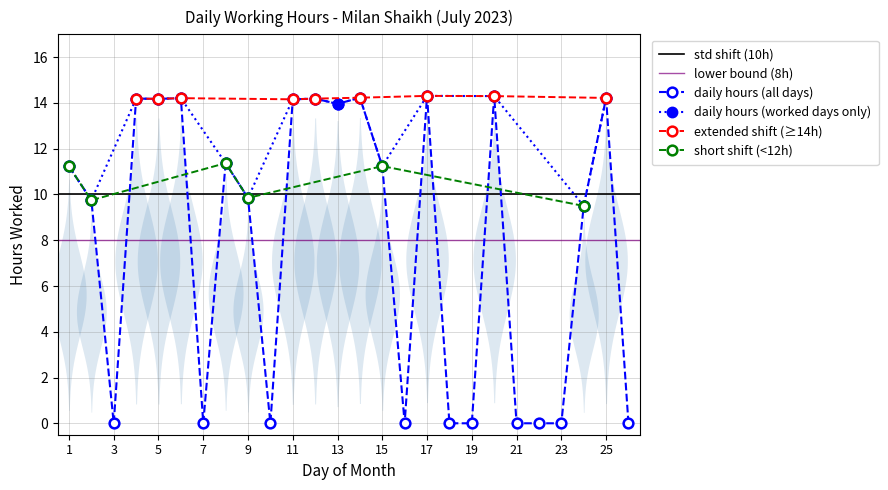

Is it true that Threshold (std shift) equals 10.0 at 6?

True